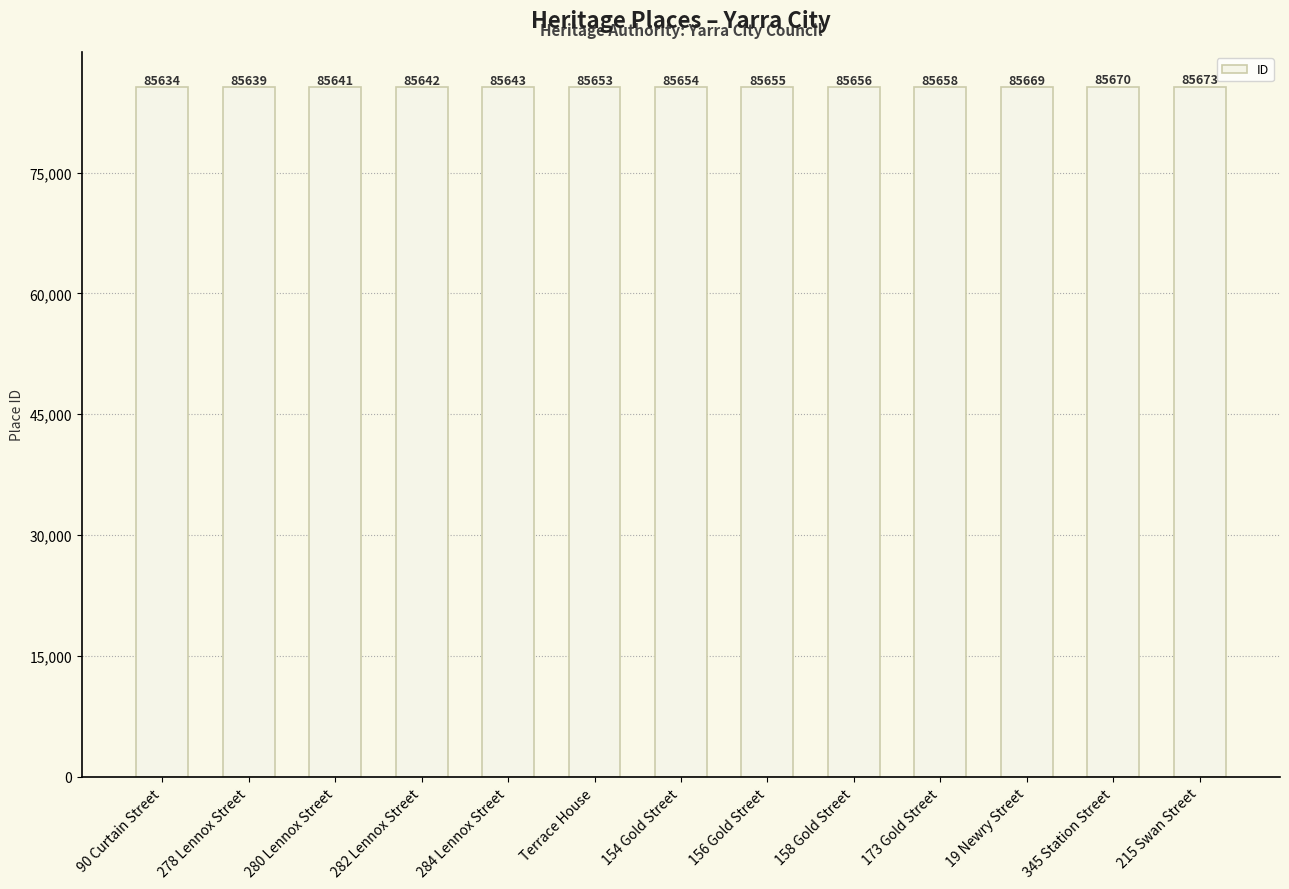

The chart shows a value of 85673 at 215 Swan Street. True or false?

True